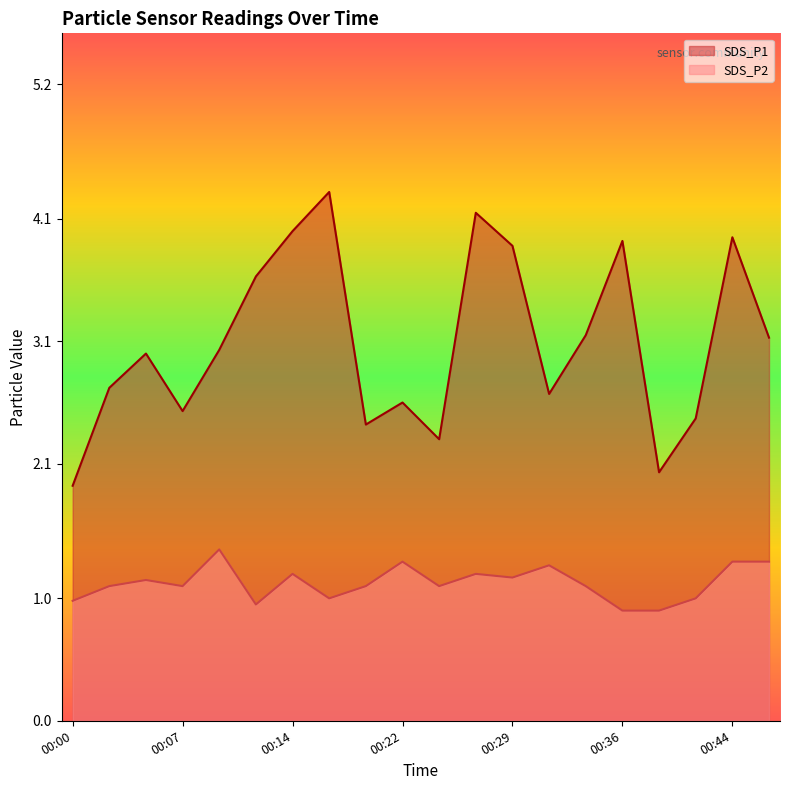

What is the greatest value displayed?

4.3